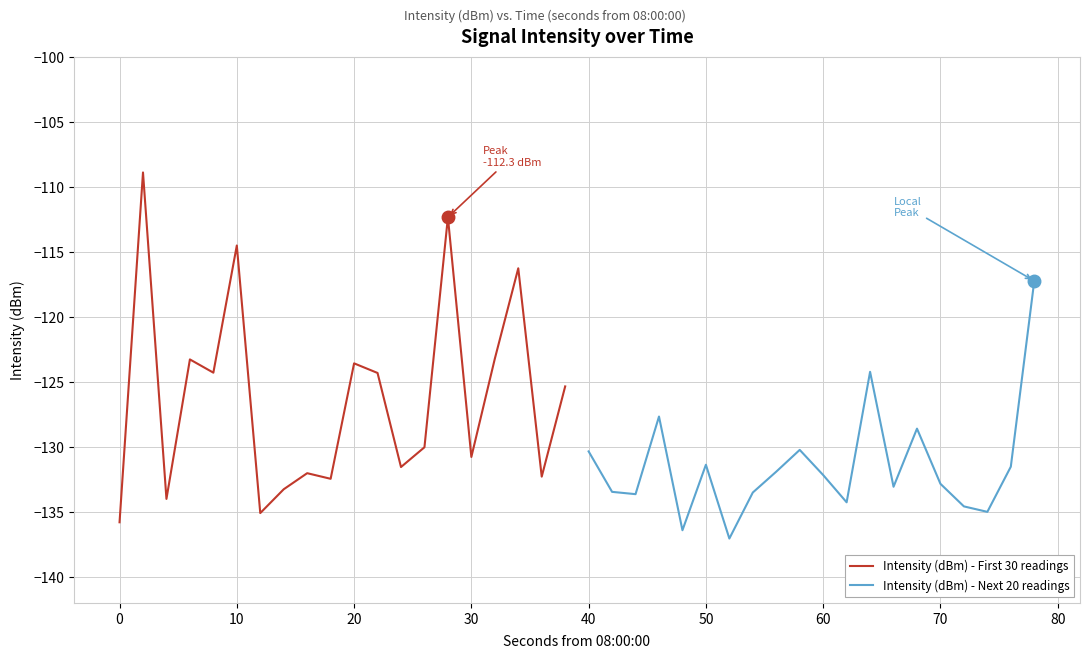

Is it true that Intensity (dBm) - First 30 readings equals -130.8 at 30?

True